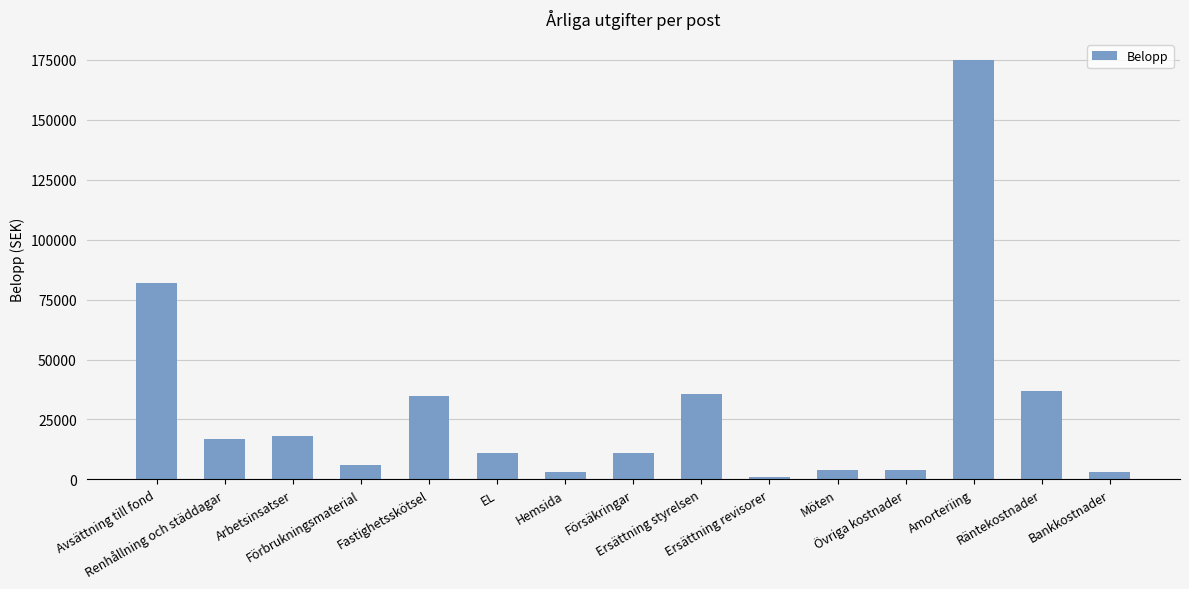

The value at Ersättning revisorer is 1200. True or false?

True